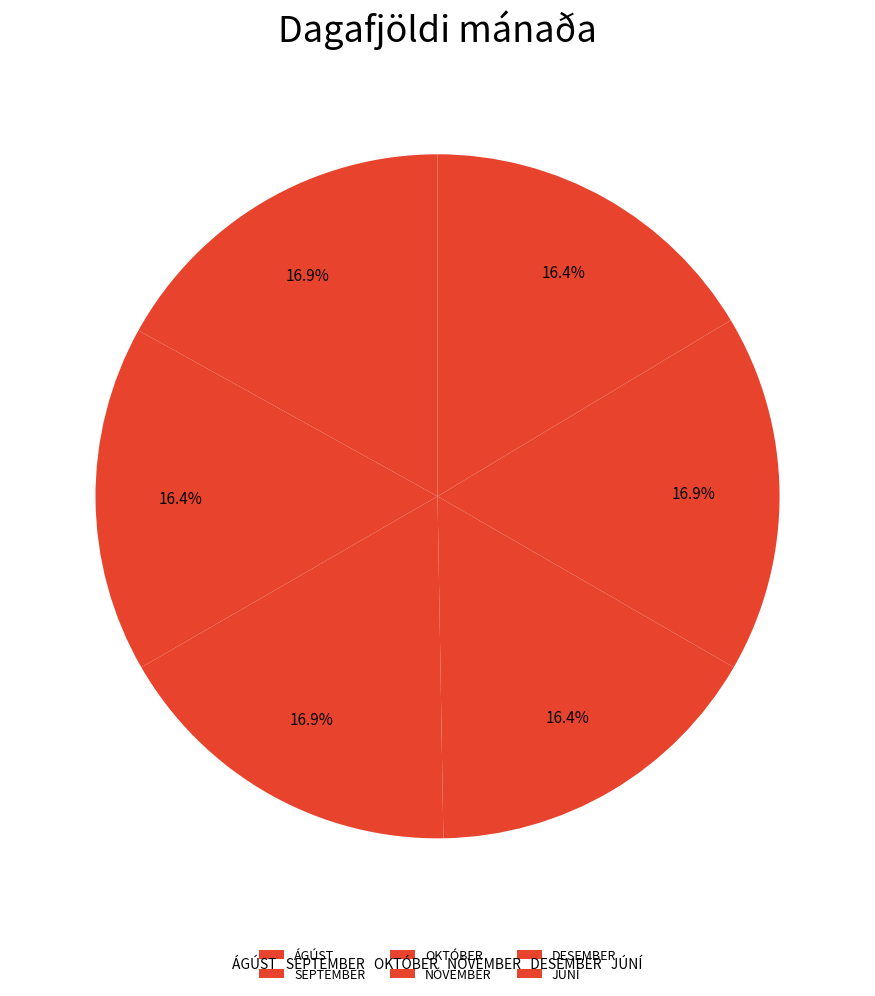

Count the number of slices in the pie.

6